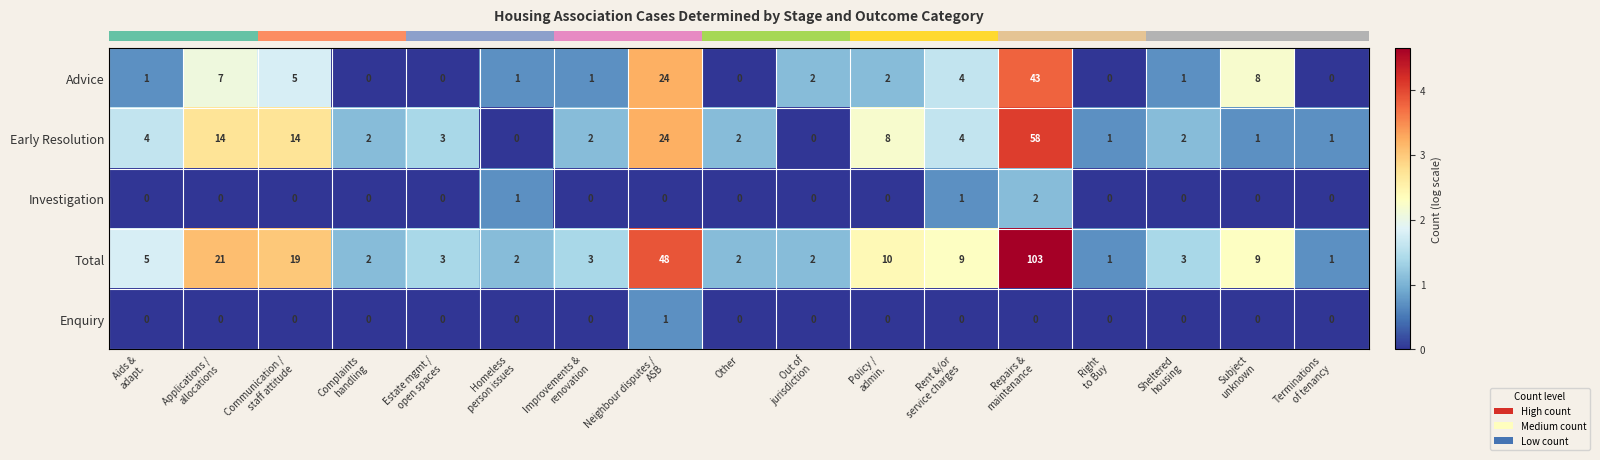

Which series has the largest range (max minus min)?

Total